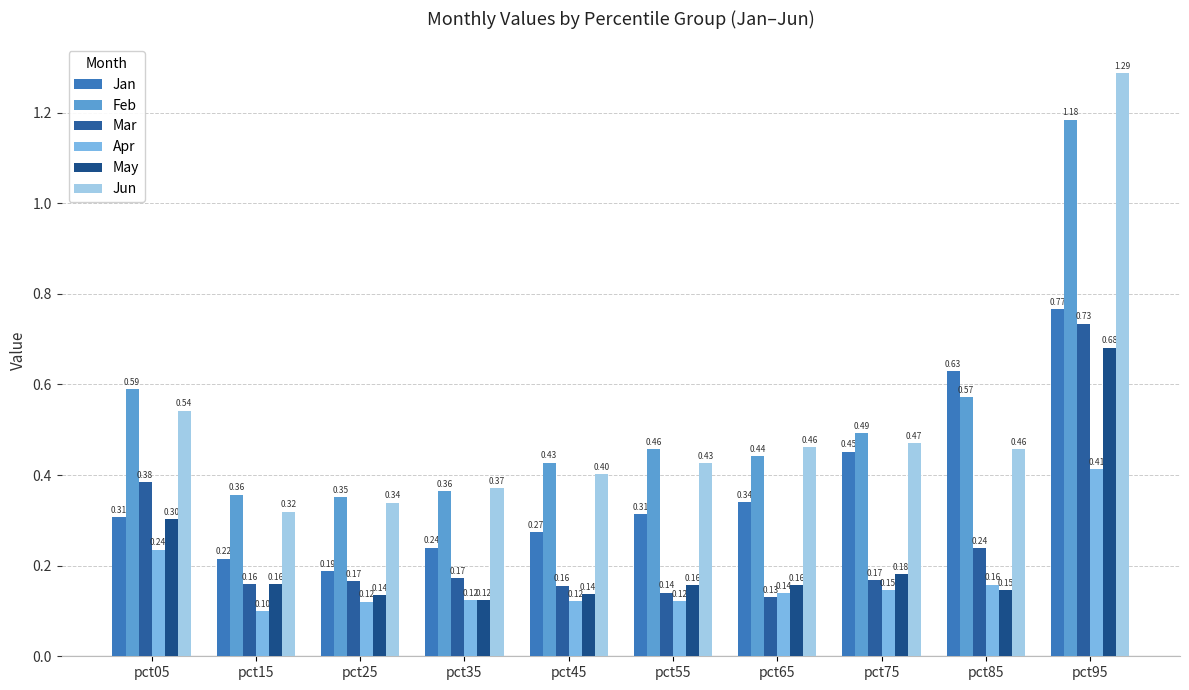

How many series are shown in this chart?

6